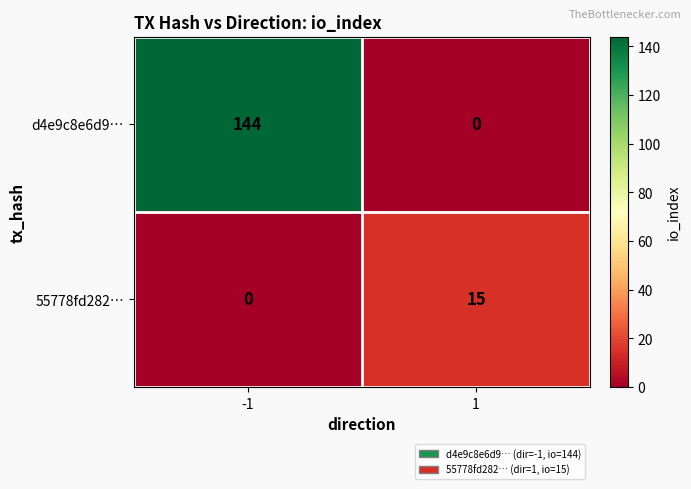

True or false: d4e9c8e6d9… has a value of 54 at -1.

False